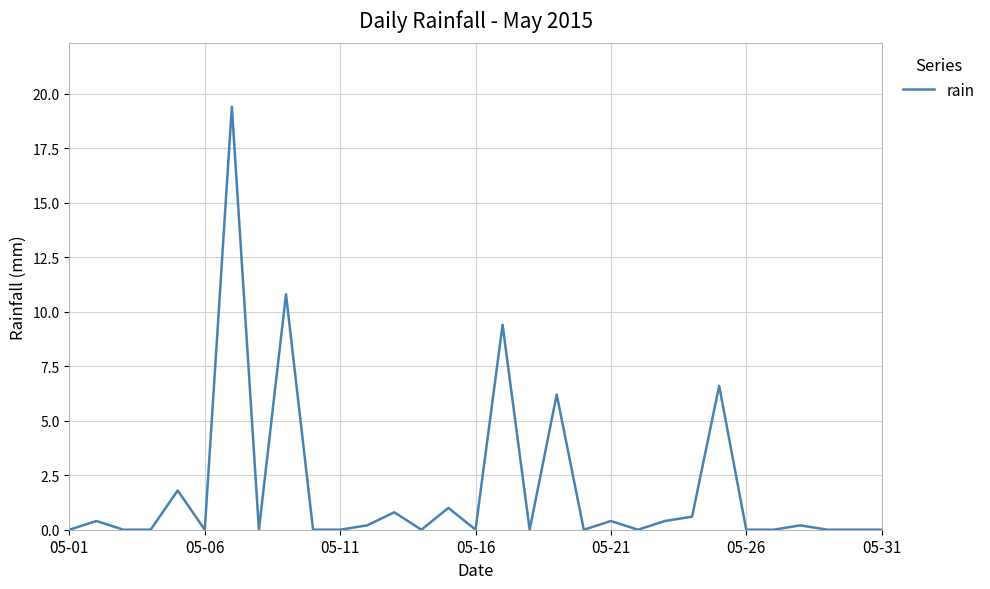

How many lines are shown in the chart?

1